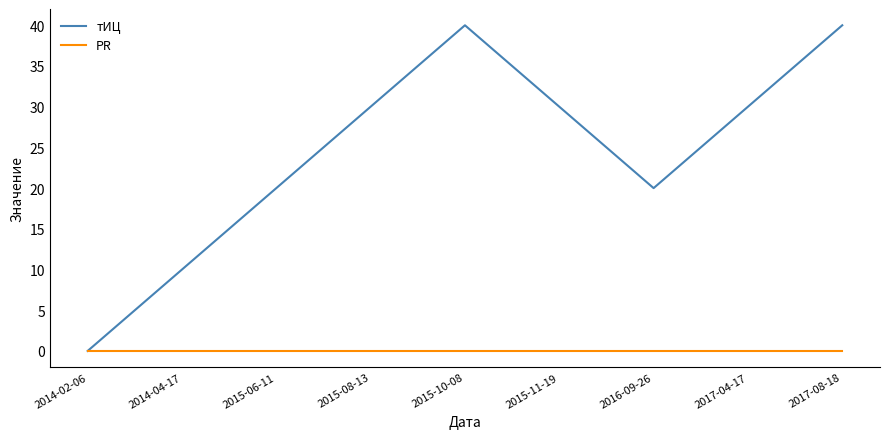

What position from the left is 2015-11-19?

6